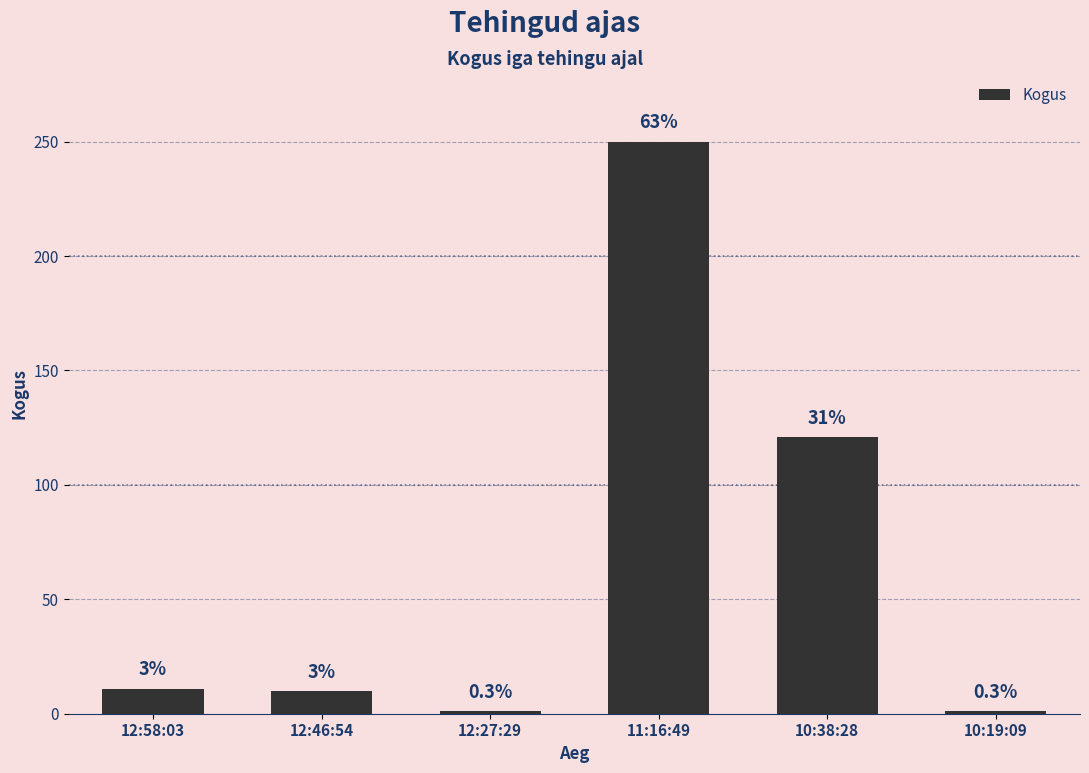

How many bars are there in total?

6